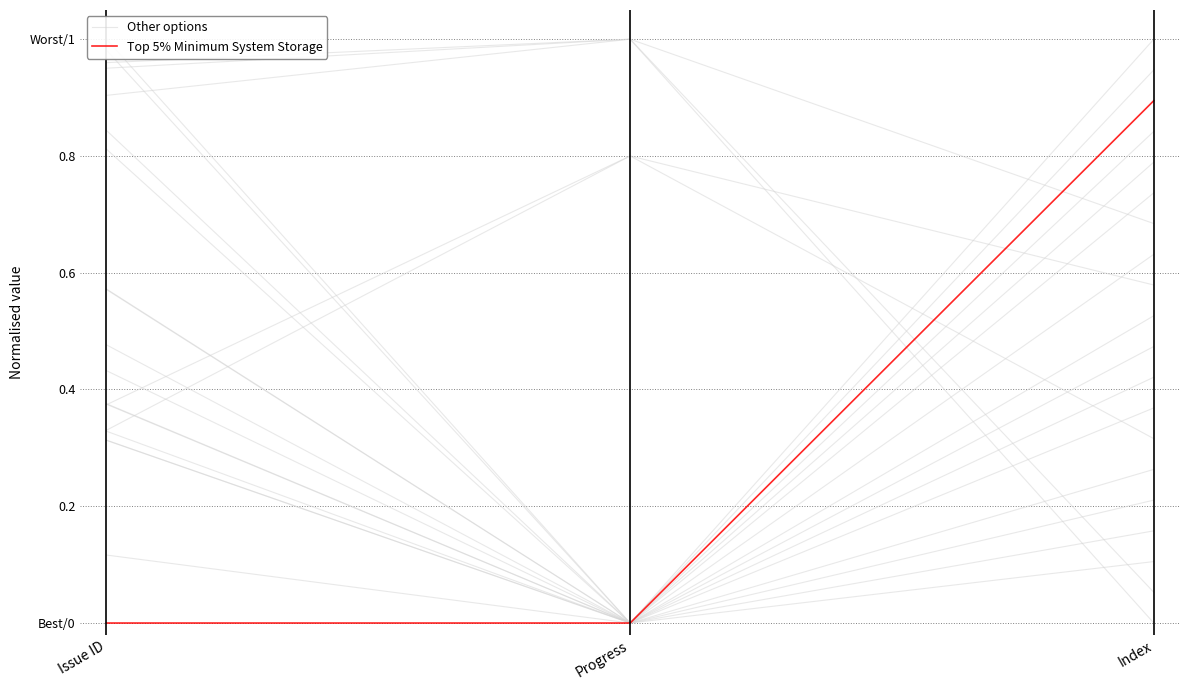

Which series has the largest total across all categories?

Other options